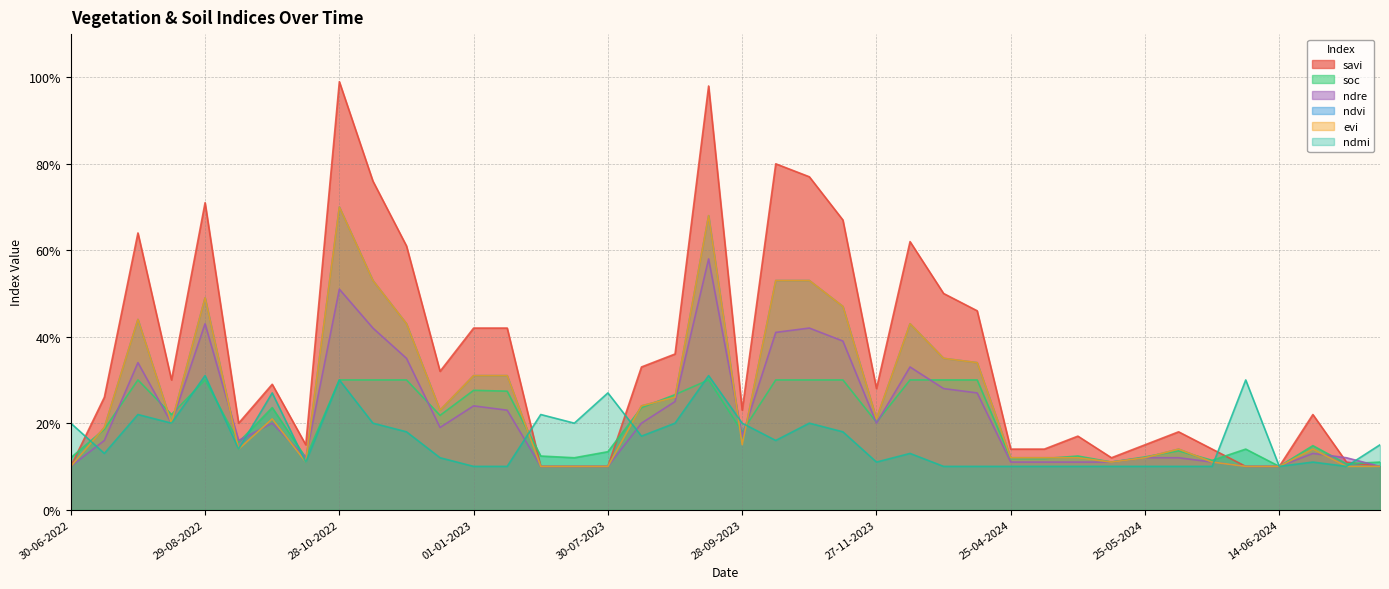

Which series has the largest range (max minus min)?

savi